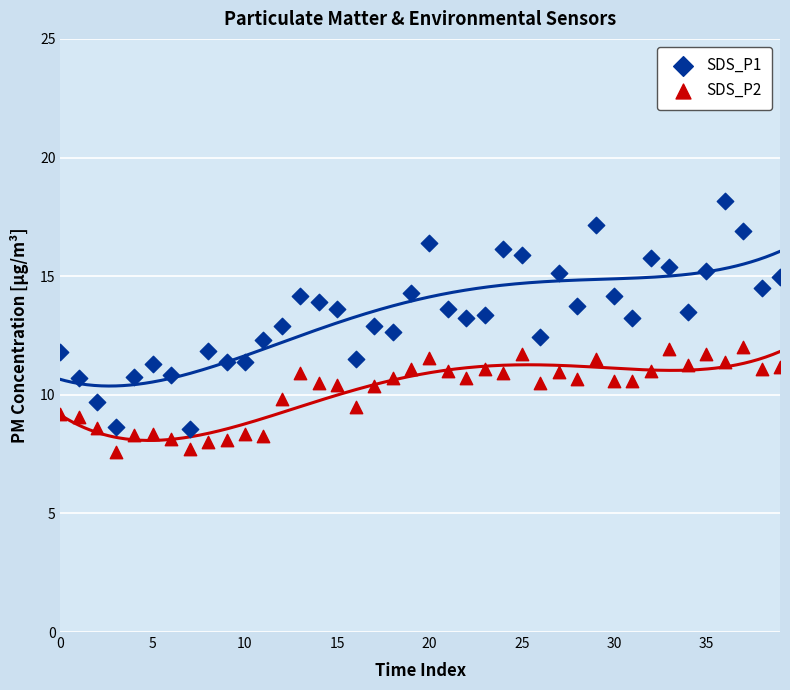

Across all data points, what is the range of Y values (max minus min)?

10.6